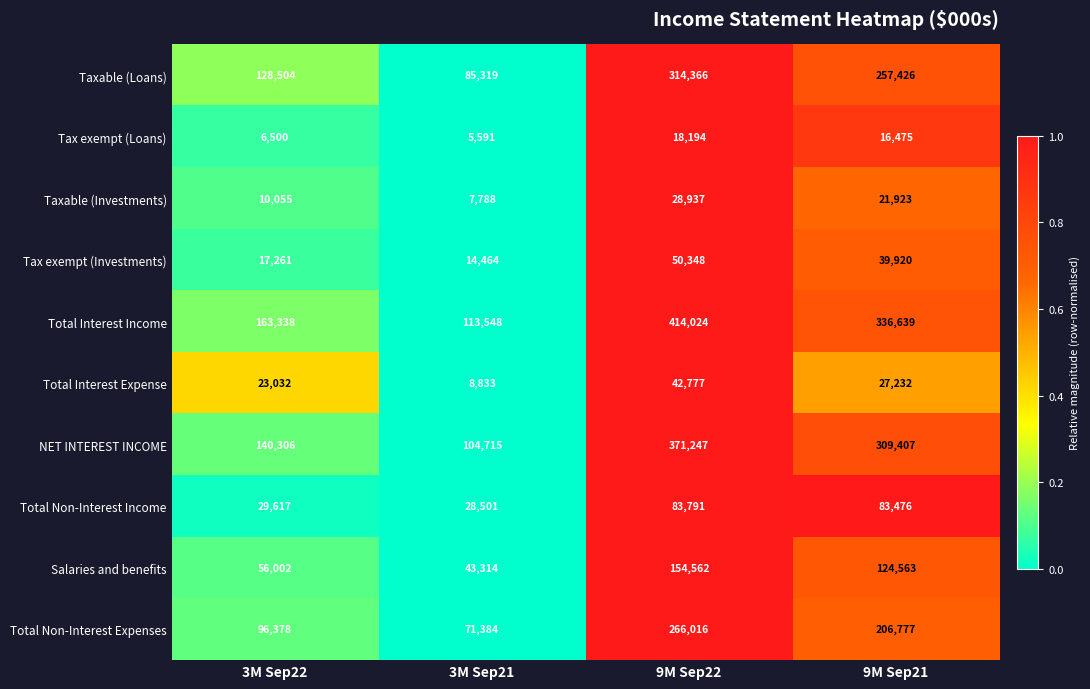

The value of Total Interest Expense at 3M Sep21 is 12237. True or false?

False